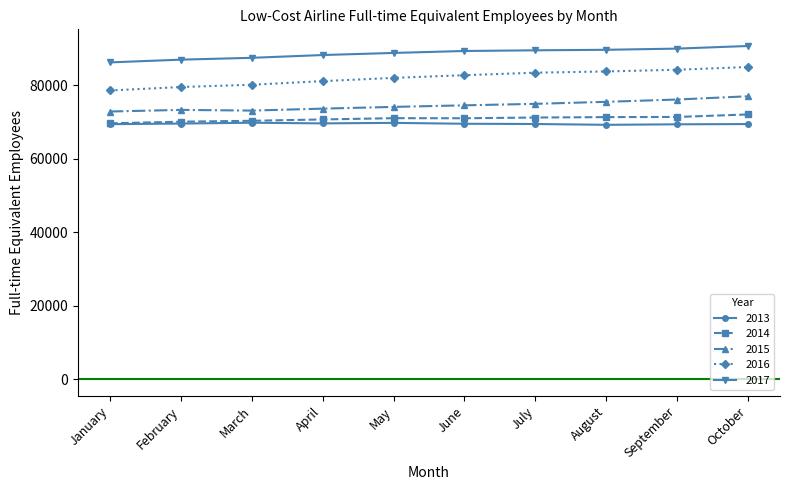

True or false: 2013 and 2017 intersect in this chart.

False